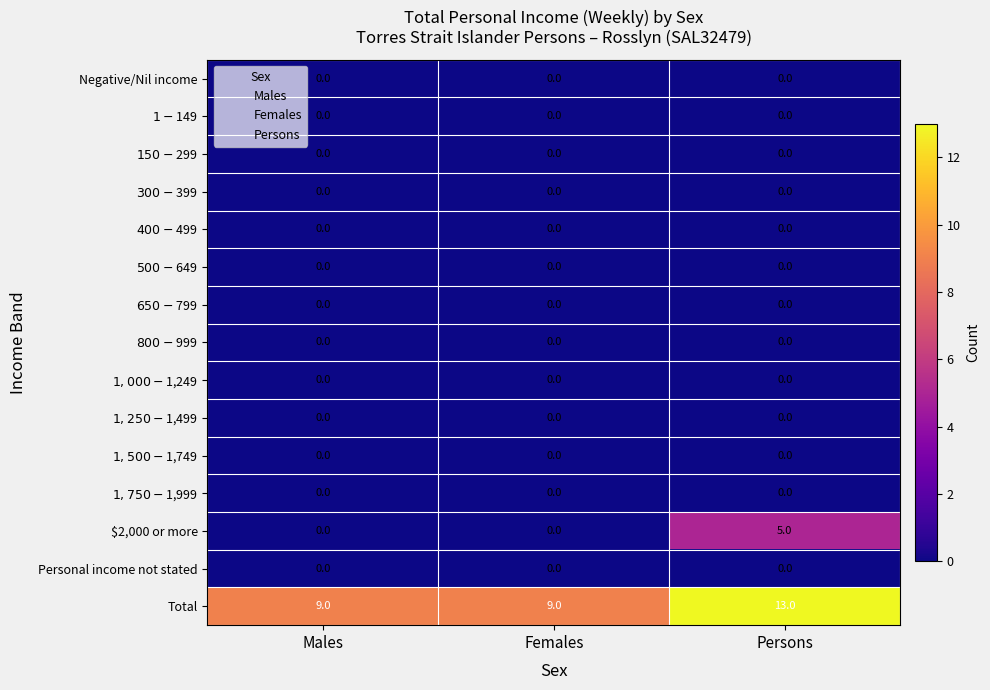

Between Males and Persons, which series saw the biggest shift?

$2,000 or more